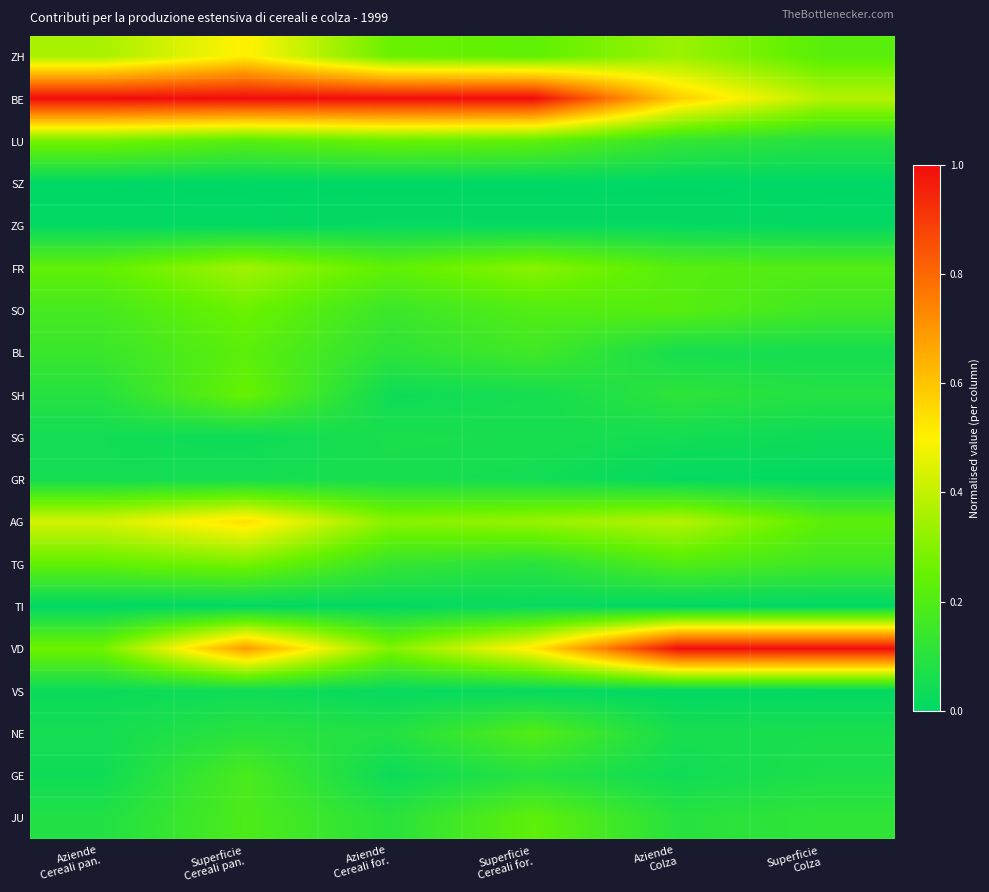

At Superficie Colza, list the series in order from largest to smallest.

VD, BE, AG, ZH, FR, SO, TG, JU, LU, SH, GE, NE, BL, SG, GR, ZG, VS, SZ, TI